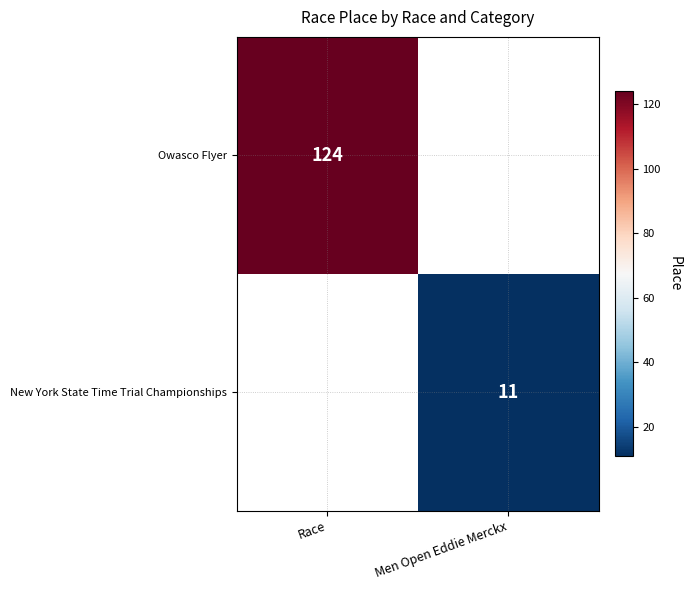

Is it true that Owasco Flyer equals 216 at Race?

False